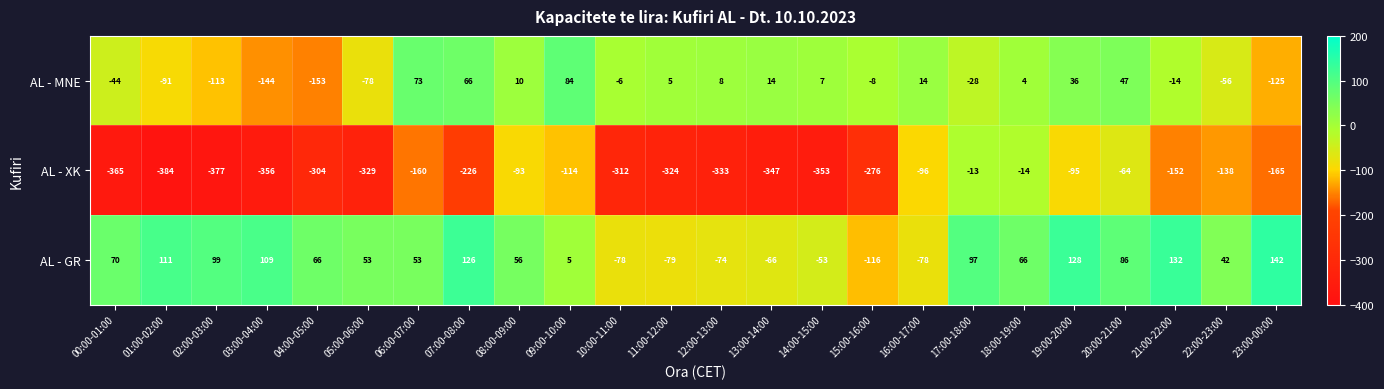

At which category does the chart reach its peak across all series?

23:00-00:00